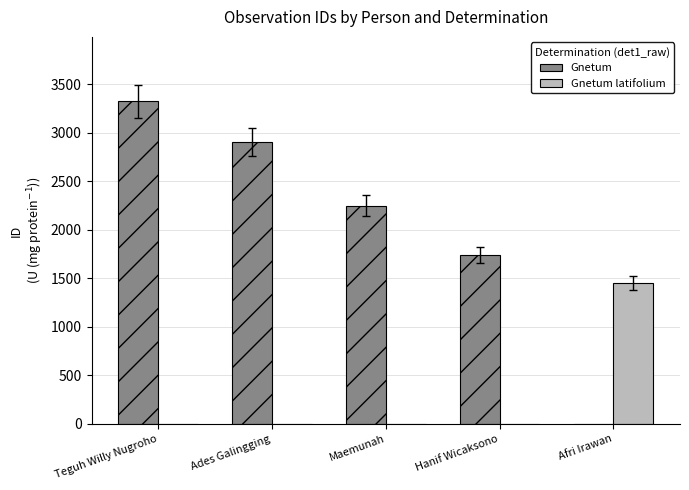

Does the chart contain stacked bars?

No